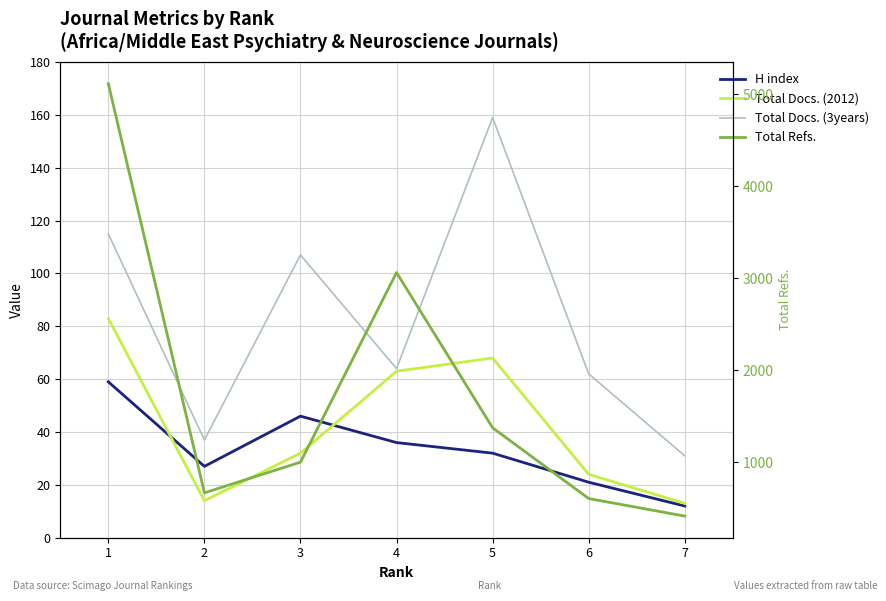

What is the value of the Total Refs. point at the 1st from the left?

5117